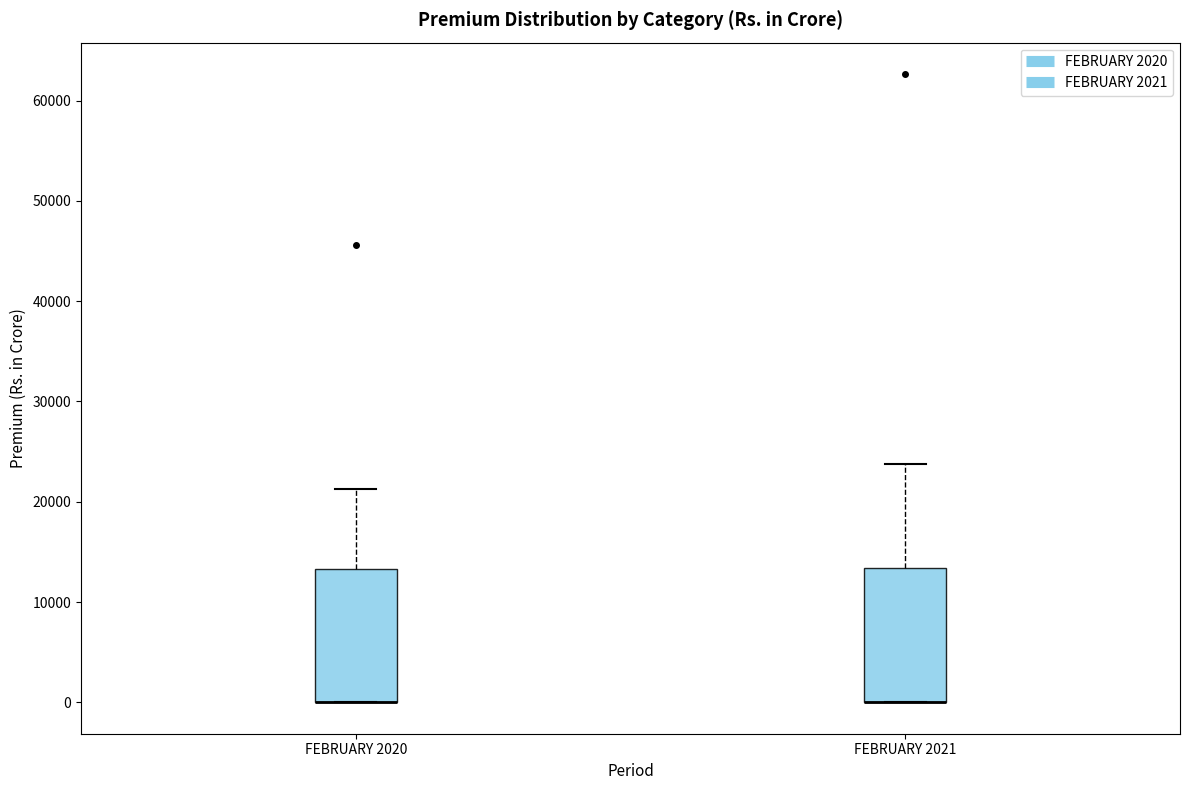

Reading left to right, read every box against the y-axis: the position of its median line, the range the box covers, and the ends of its whiskers. The values are not printed on the chart, so give them approximately, as read against the axis.

FEBRUARY 2020: median 0 (drawn on the box's lower edge), box 0 to 13000, whiskers 0 to 21000
FEBRUARY 2021: median 0 (drawn on the box's lower edge), box 0 to 13000, whiskers 0 to 24000